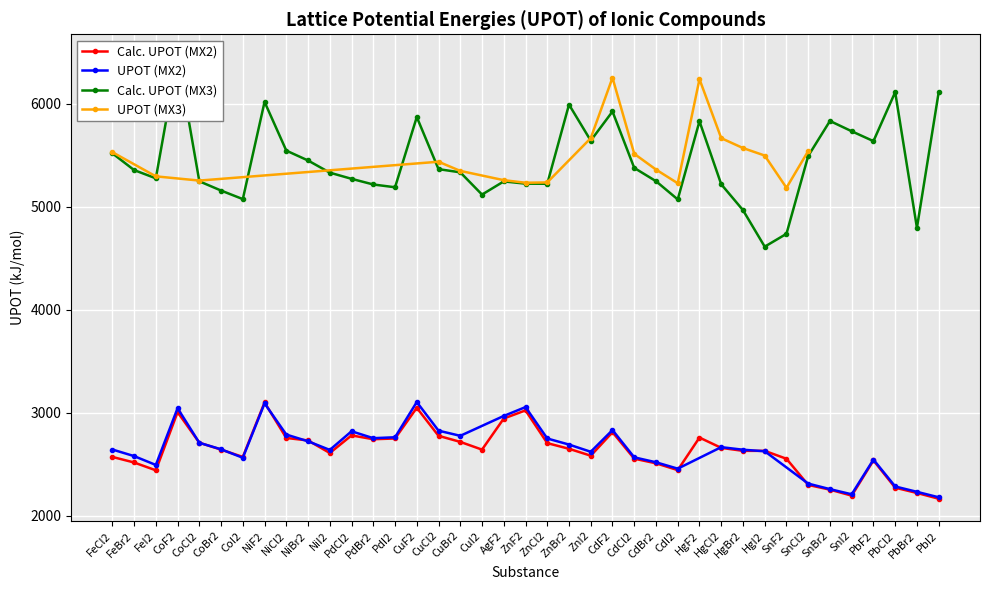

The value of Calc. UPOT (MX3) at HgF2 is 10078. True or false?

False